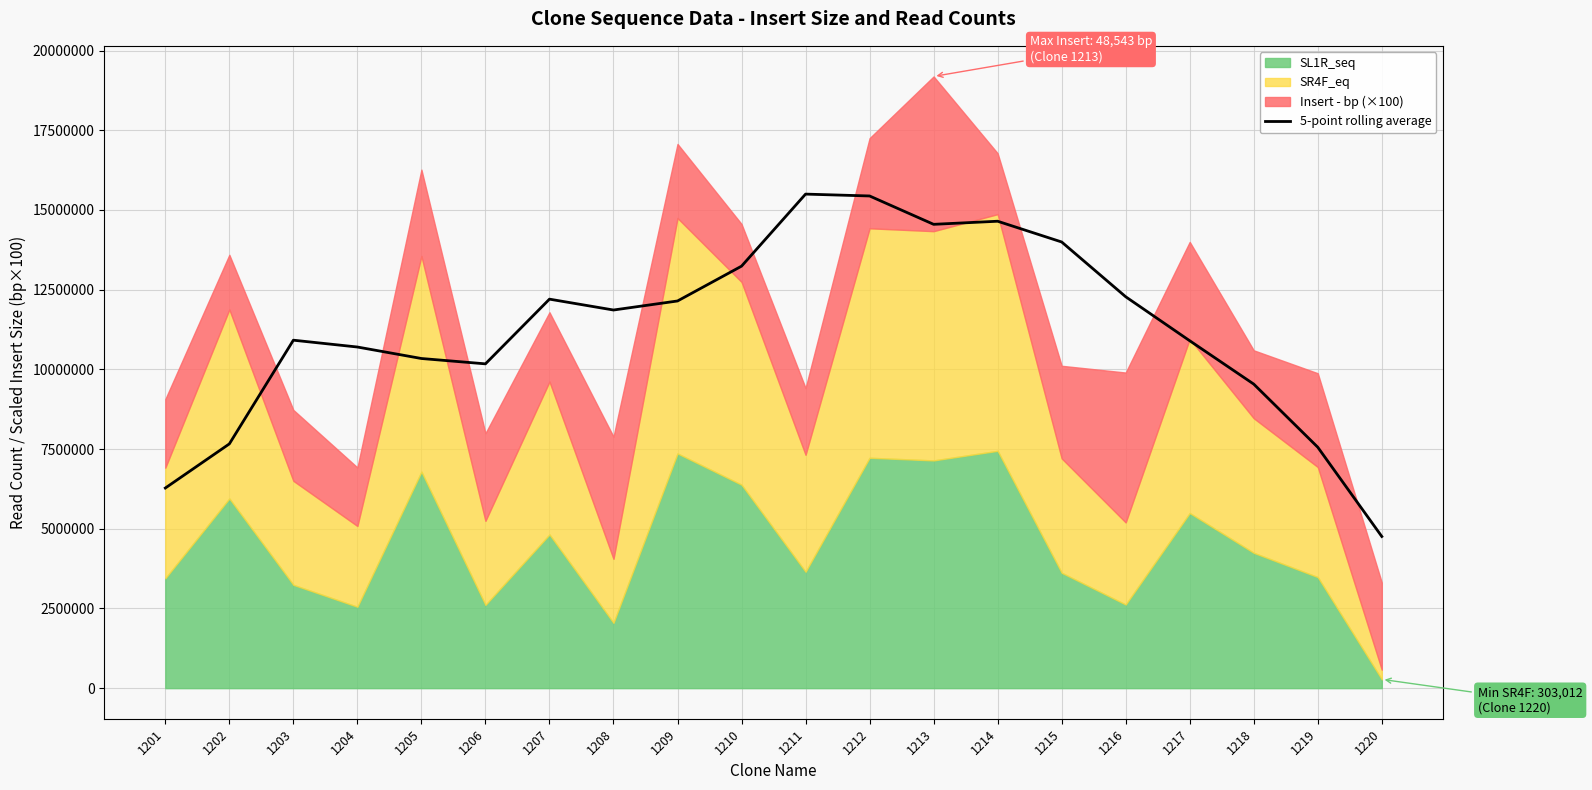

At which label is the value closest to 10127501?

1206